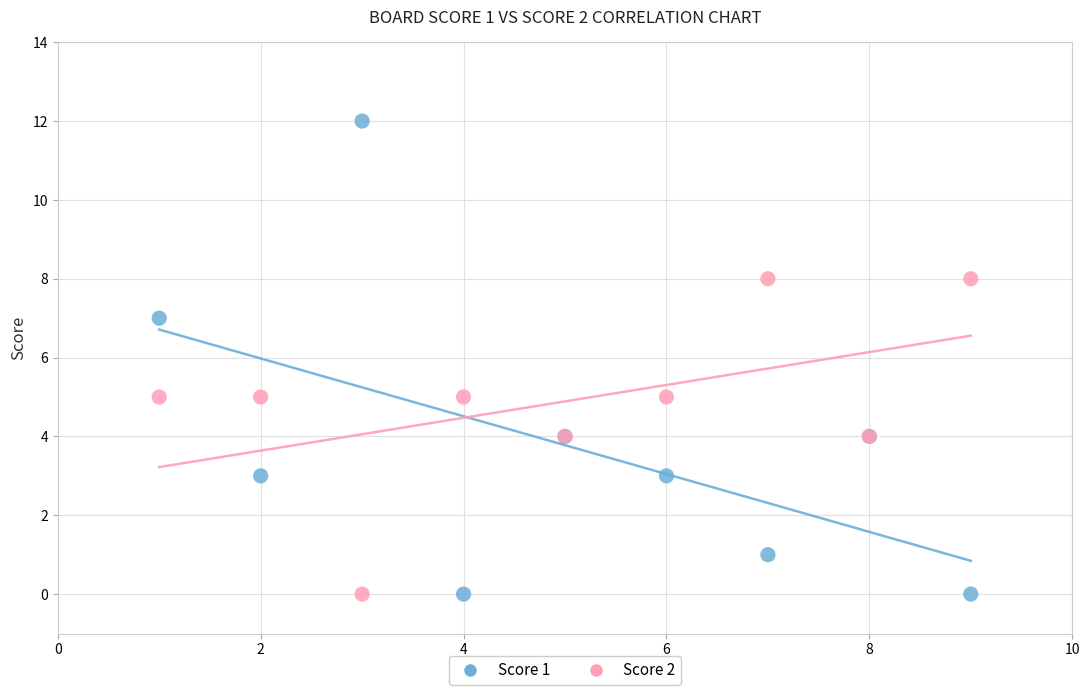

Which series has the widest spread of Y values?

Score 1